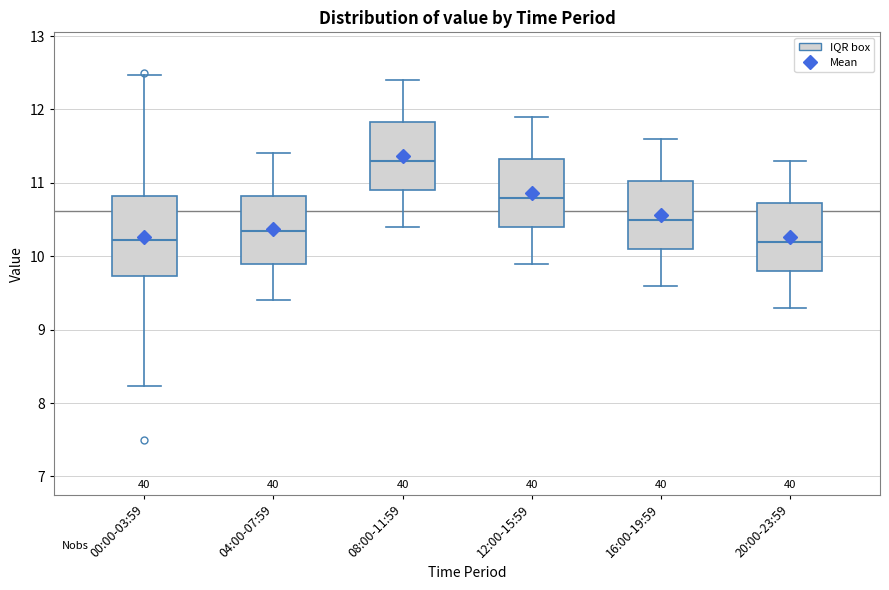

Comparing the boxes themselves (not the whiskers), which one is the tallest?

00:00-03:59